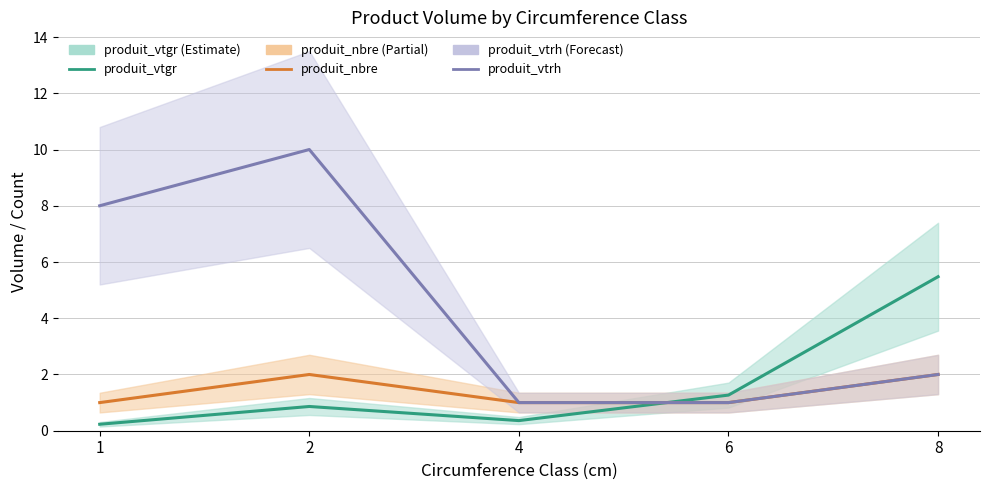

True or false: produit_vtrh has more than 2 points higher than both neighbors.

False